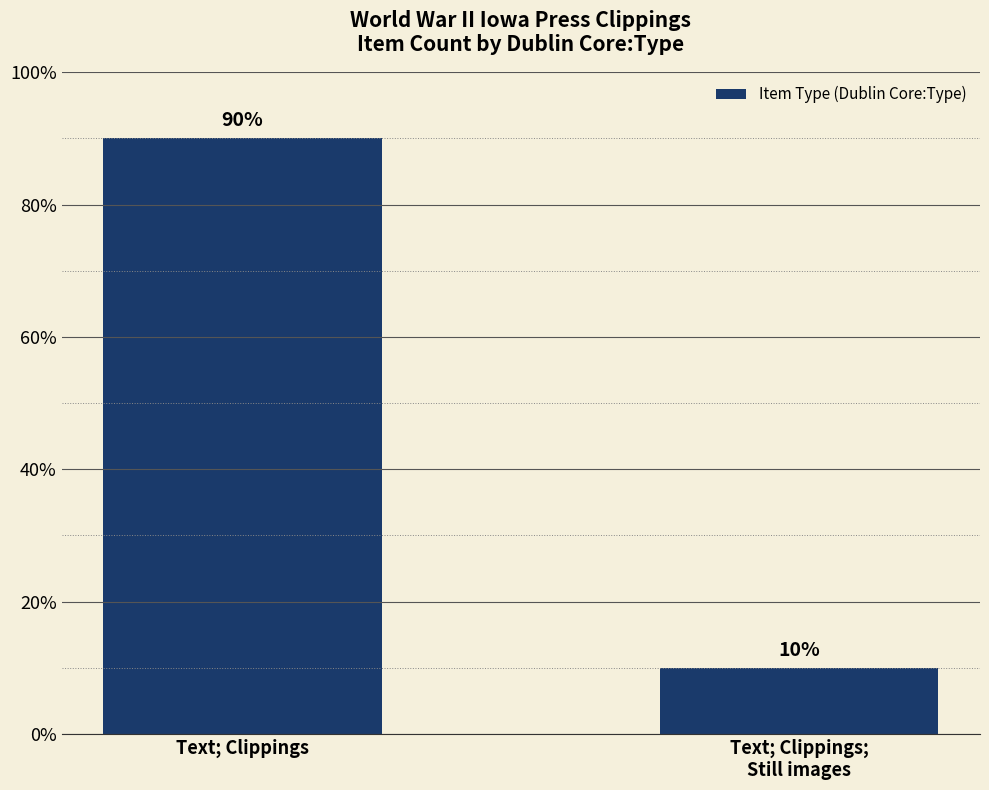

Reading left to right, transcribe all the data shown in this chart.

90	10